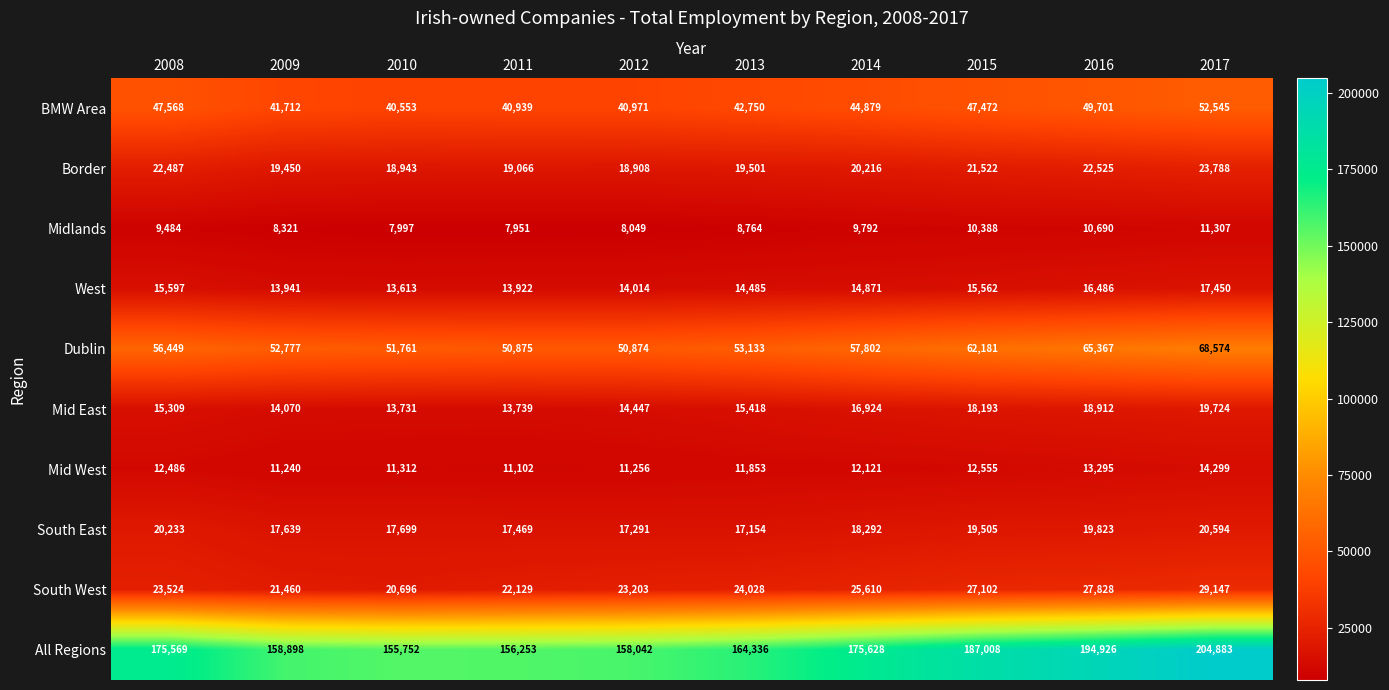

At which label is BMW Area closest to 46549?

2015